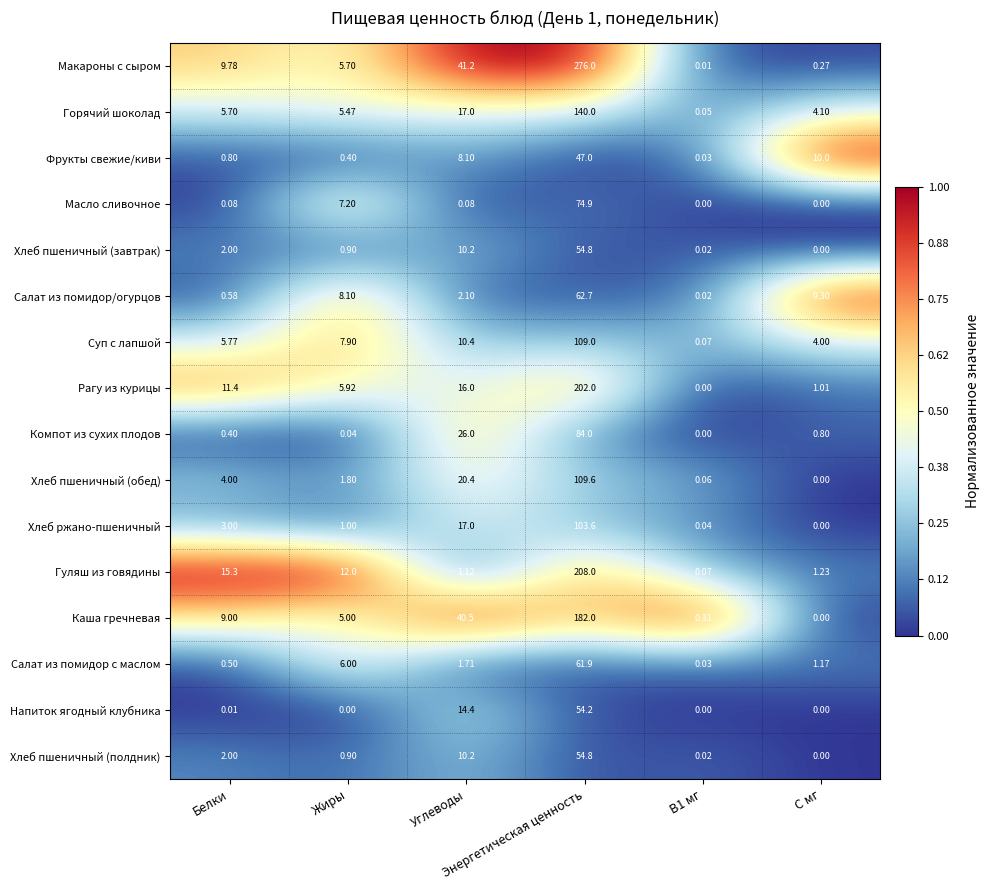

Which series has the largest range (max minus min)?

Макароны с сыром